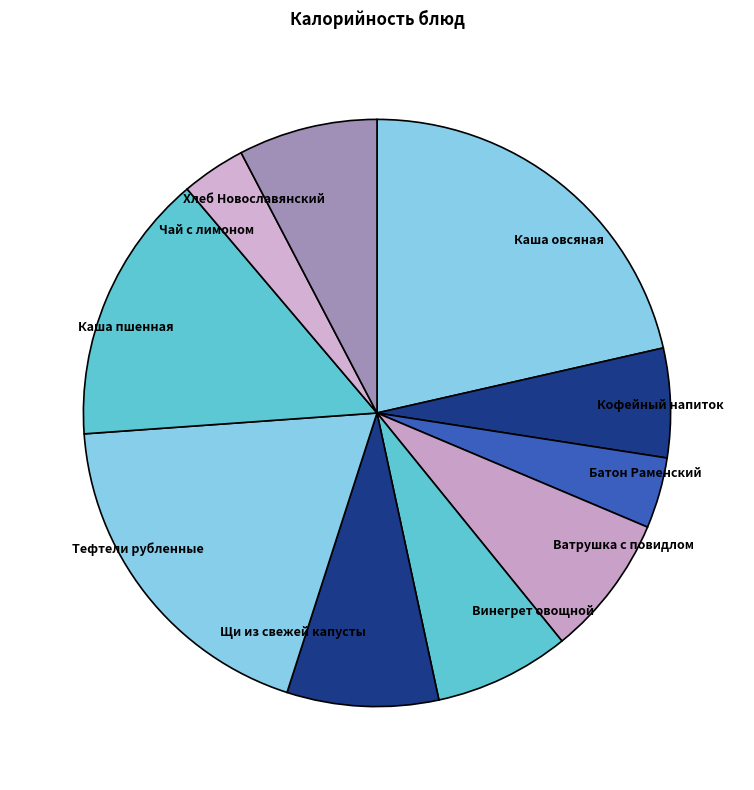

Is it true that Ватрушка с повидлом is 1% of the pie?

False